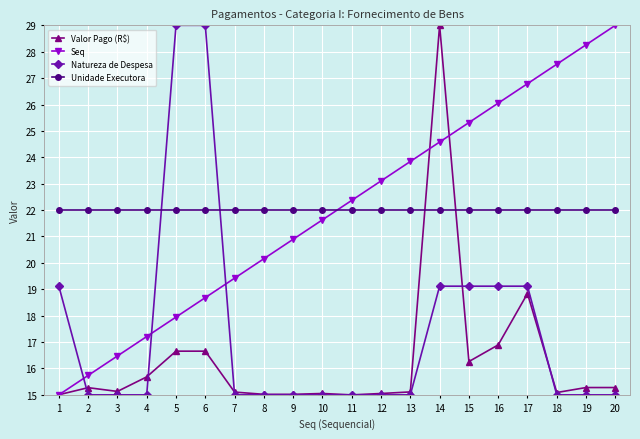

Count the number of data series in this chart.

4